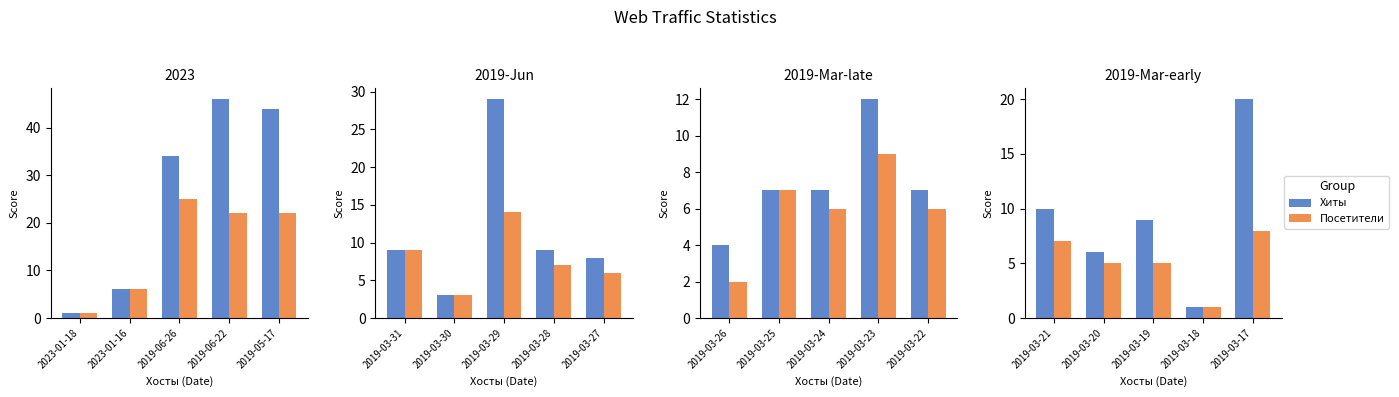

Between 2019-03-21 and 2019-03-17, which series saw the biggest shift?

Хиты